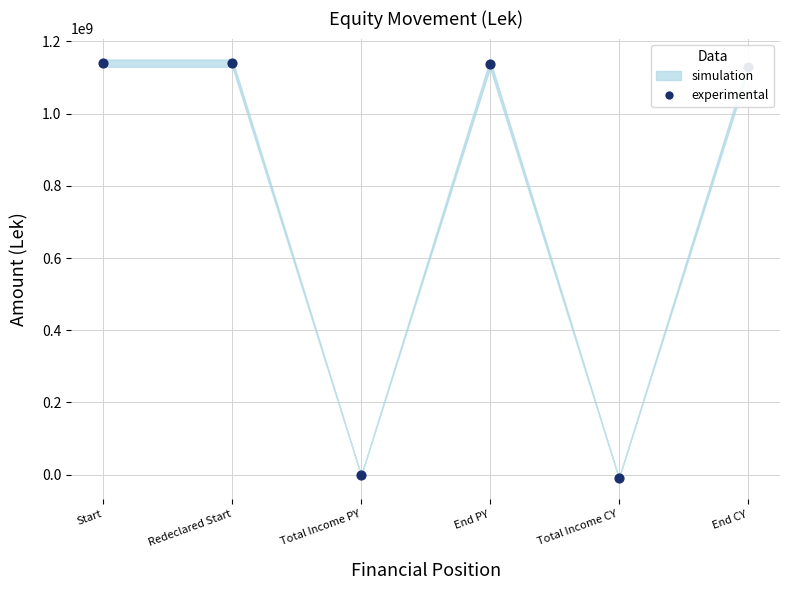

What is the change in value from Redeclared Start to End CY?

-12396795